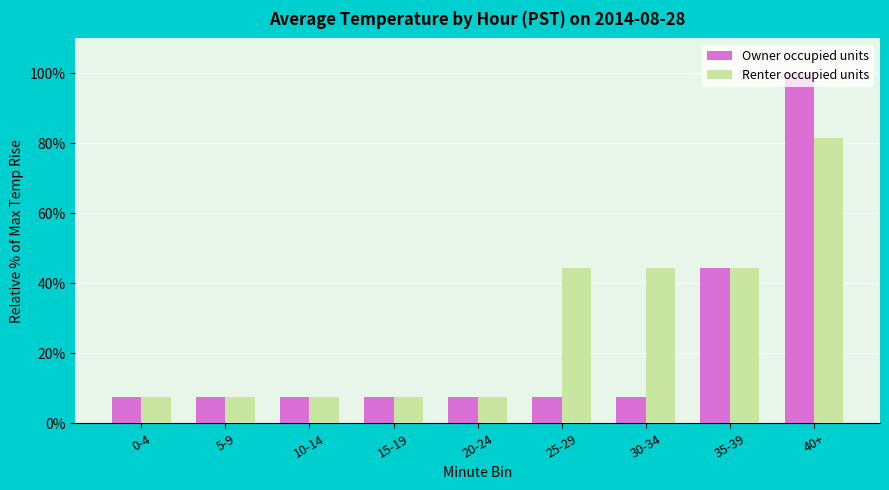

How many bars are there in total?

18